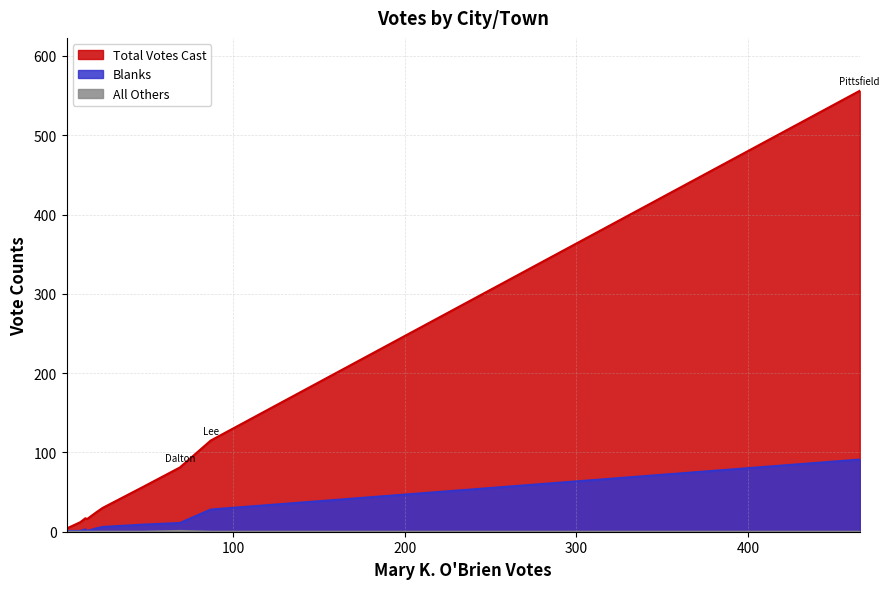

Between Hinsdale and Pittsfield, which series saw the biggest shift?

Total Votes Cast